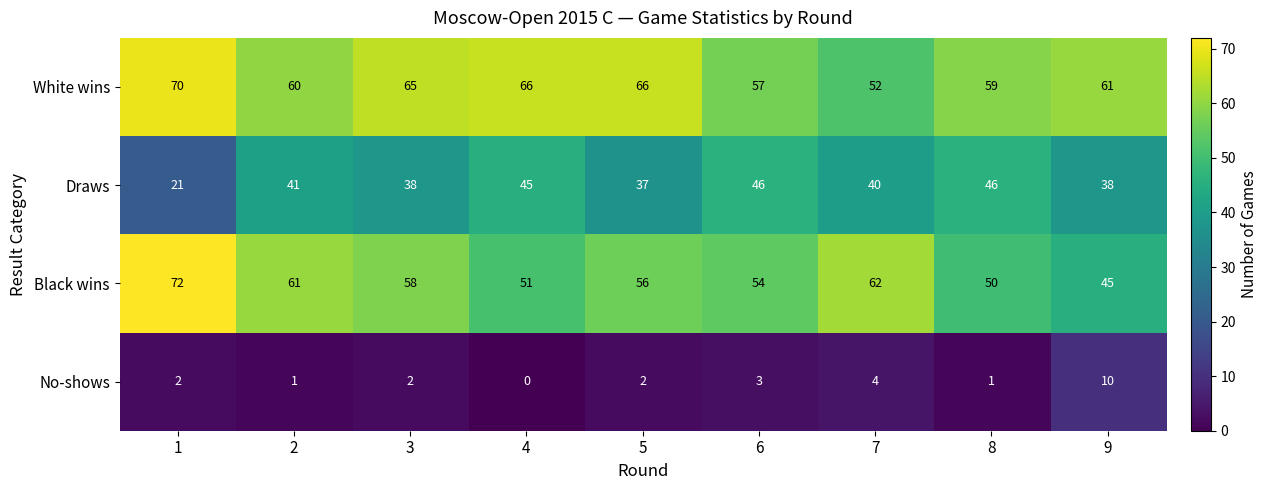

The value of No-shows at 2 is 1. True or false?

True